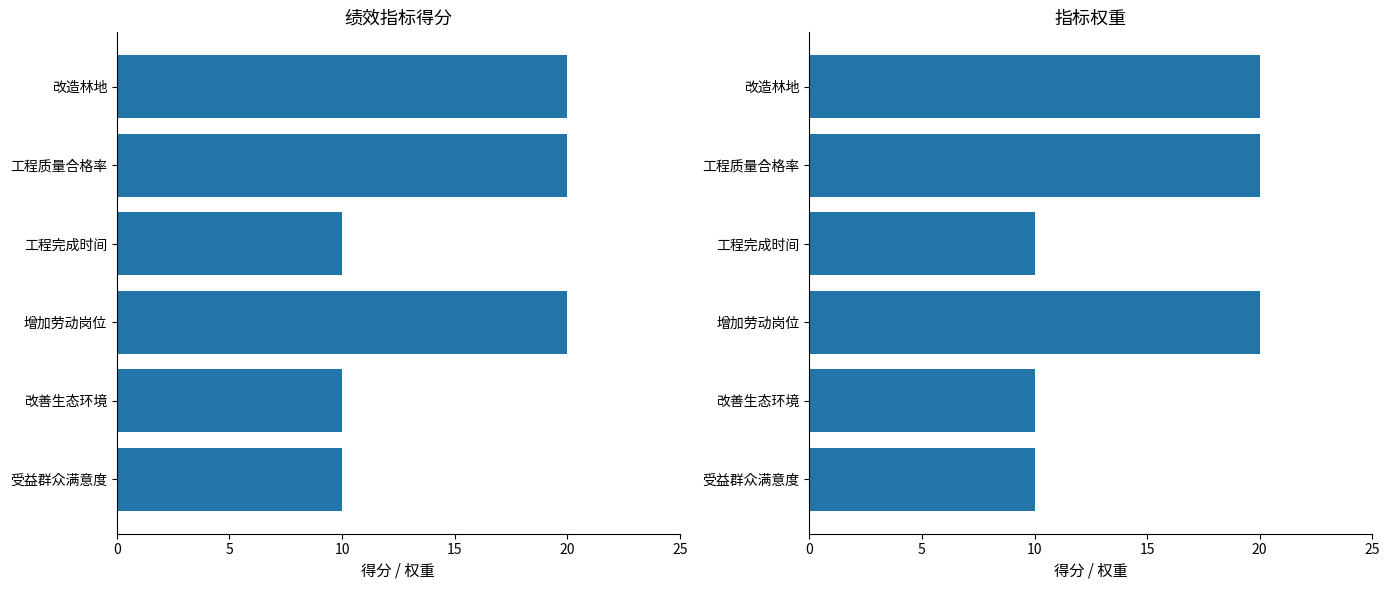

What is the value of the 指标得分 bar at the 2nd from the left?

20